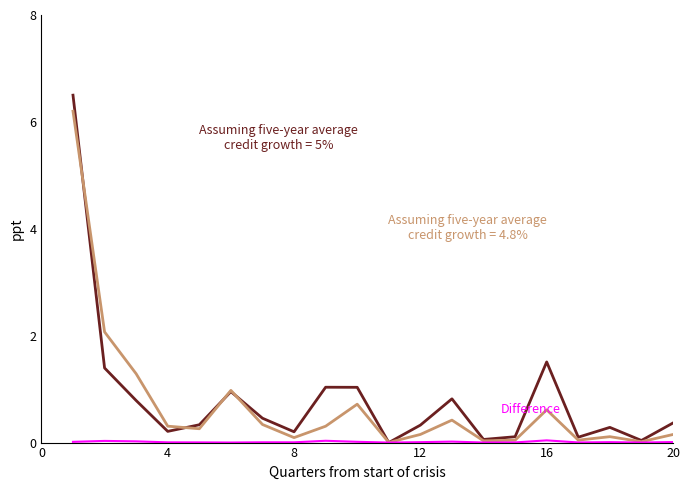

What is the maximum value shown in the chart?

6.5